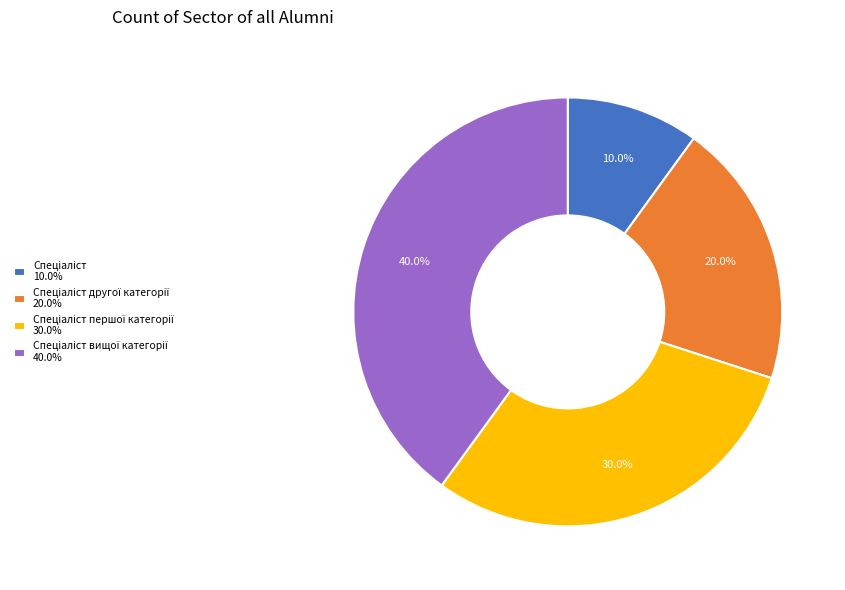

Is there any slice that represents more than half of the pie?

No